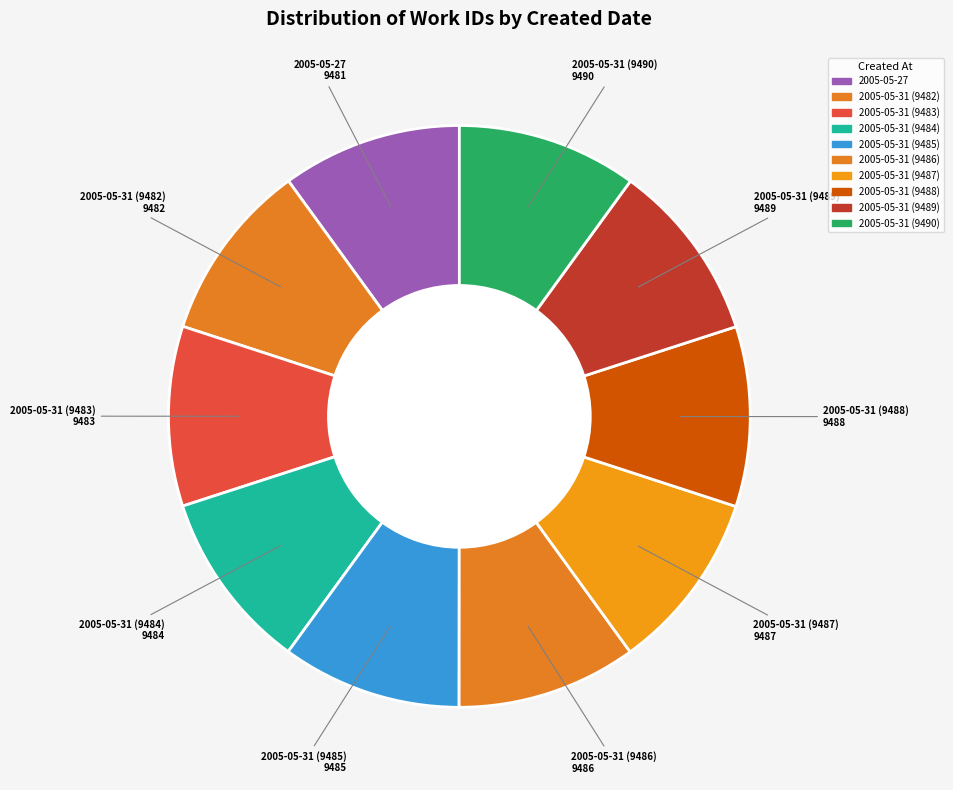

How many segments does this pie chart have?

10